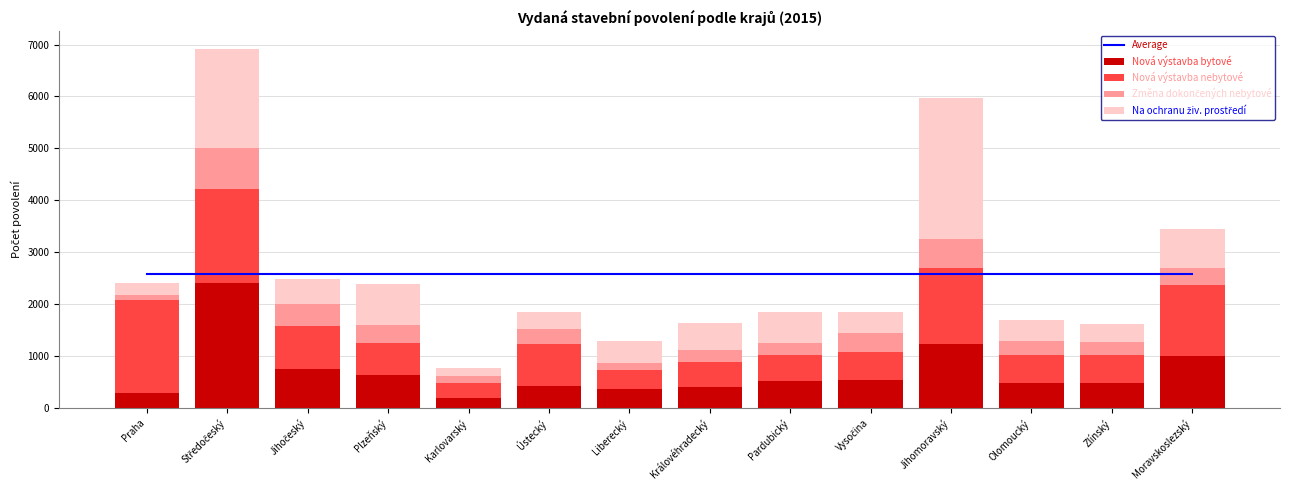

At how many categories does at least one series exceed 918?

14